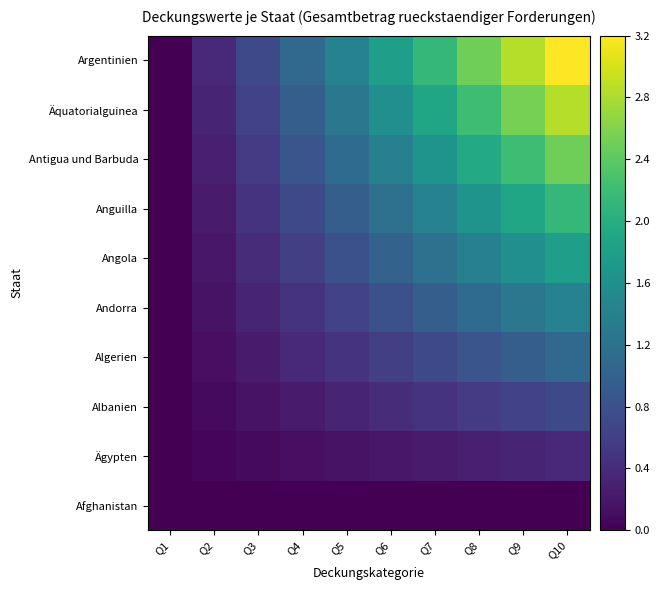

Which category has the lowest value across all series?

Q1